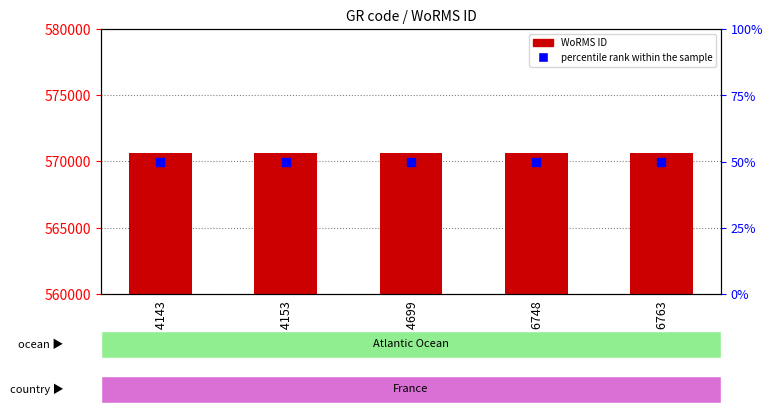

What are all the series names shown in the legend?

WoRMS ID, percentile rank within the sample